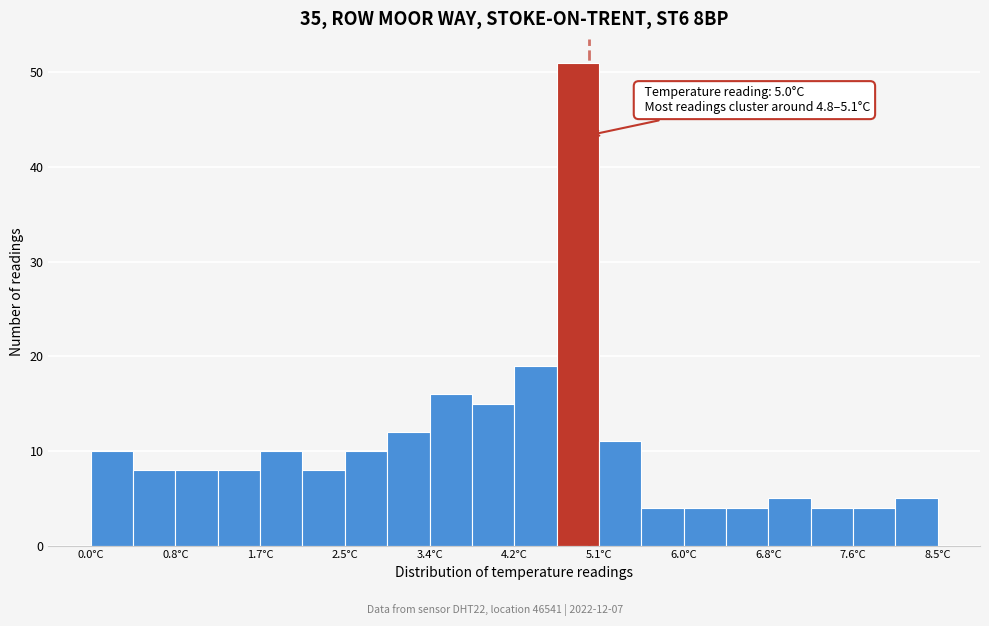

Which range on the x-axis has the tallest bar?

4.7 to 5.1